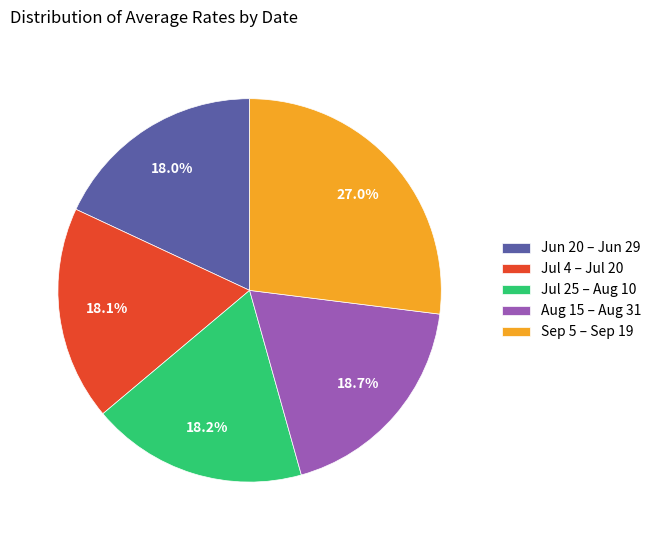

What is the ratio of the value at Jul 4 – Jul 20 to the value at Jul 25 – Aug 10?

1.0